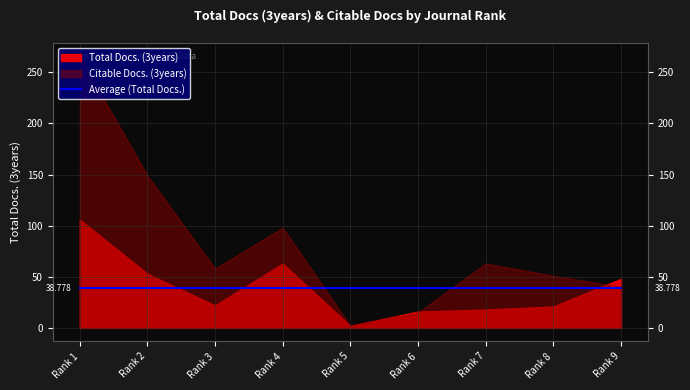

Reading left to right, extract all data points from this chart.

Total Docs. (3years): 106	53	22	63	2	16	18	21	48
Citable Docs. (3years): 265	149	58	98	2	15	63	51	40